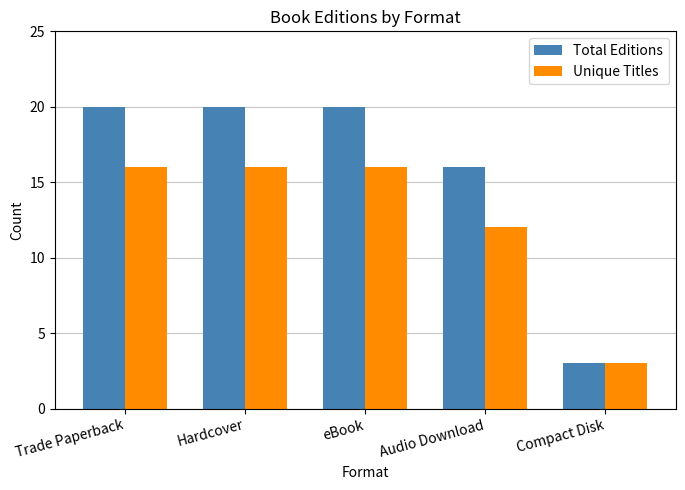

What is the label of the 2nd bar from the left?

Hardcover